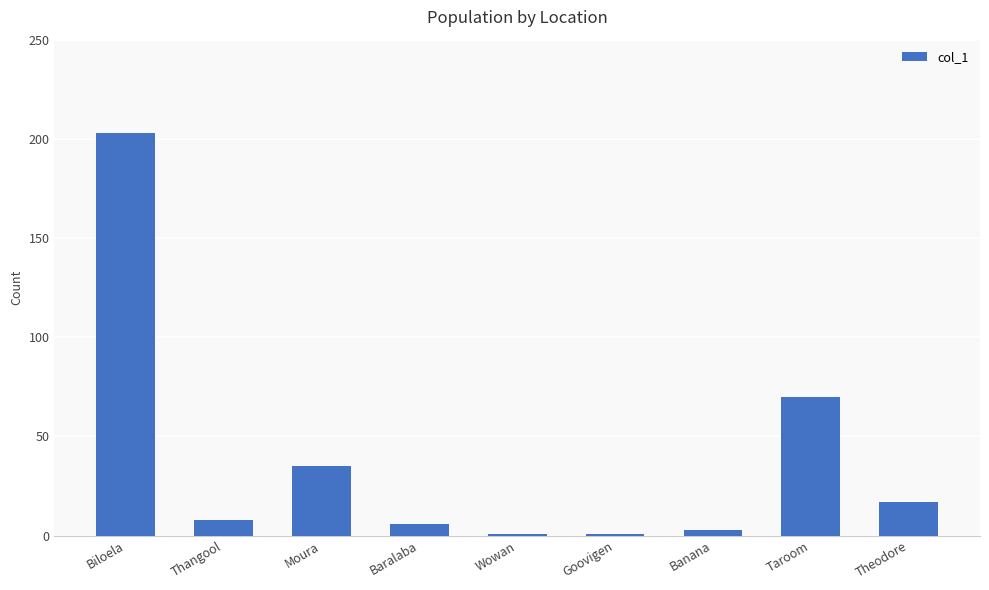

Reading left to right, transcribe all the data shown in this chart.

Biloela=203	Thangool=8	Moura=35	Baralaba=6	Wowan=1	Goovigen=1	Banana=3	Taroom=70	Theodore=17